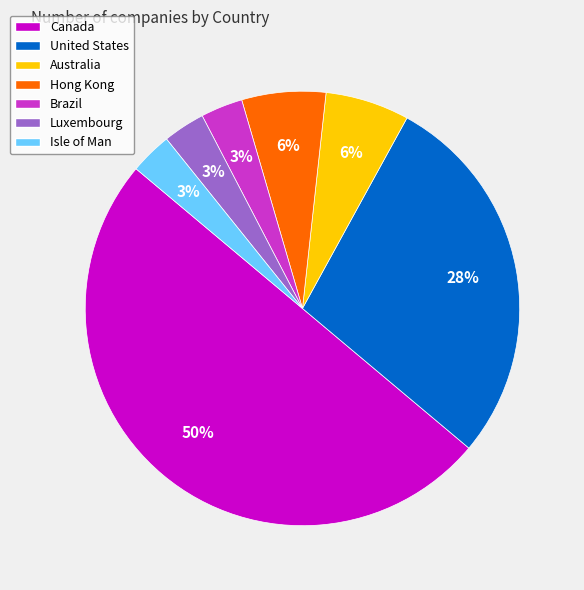

Is it true that Brazil is 16% of the pie?

False